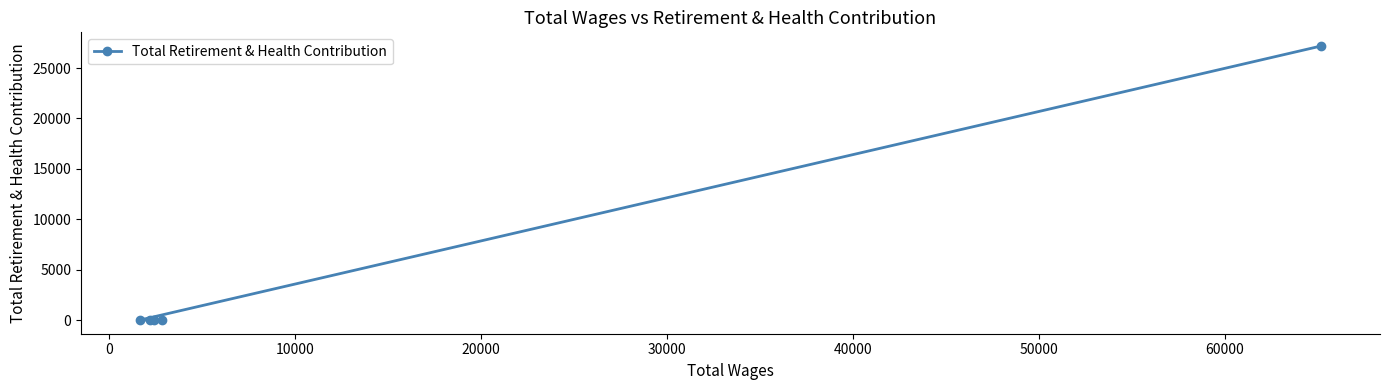

What is the maximum value shown in the chart?

27184